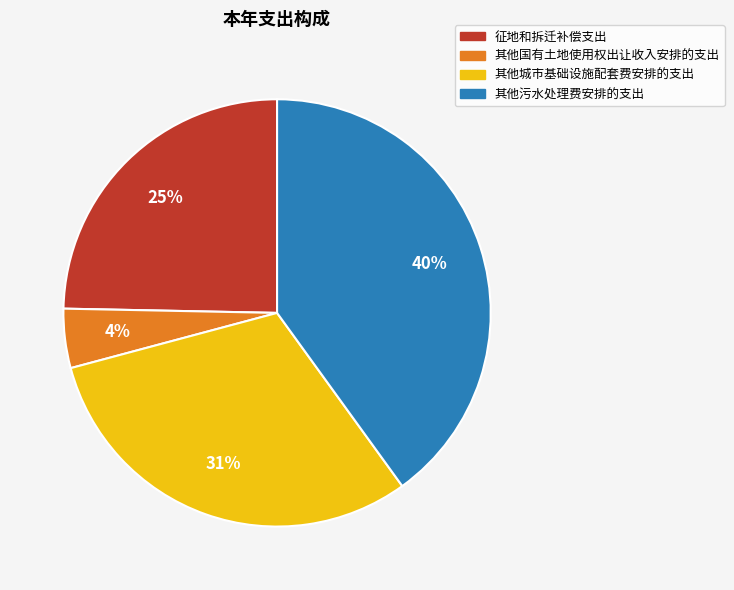

Approximately how many times larger is the value at 其他污水处理费安排的支出 compared to 征地和拆迁补偿支出?

1.6